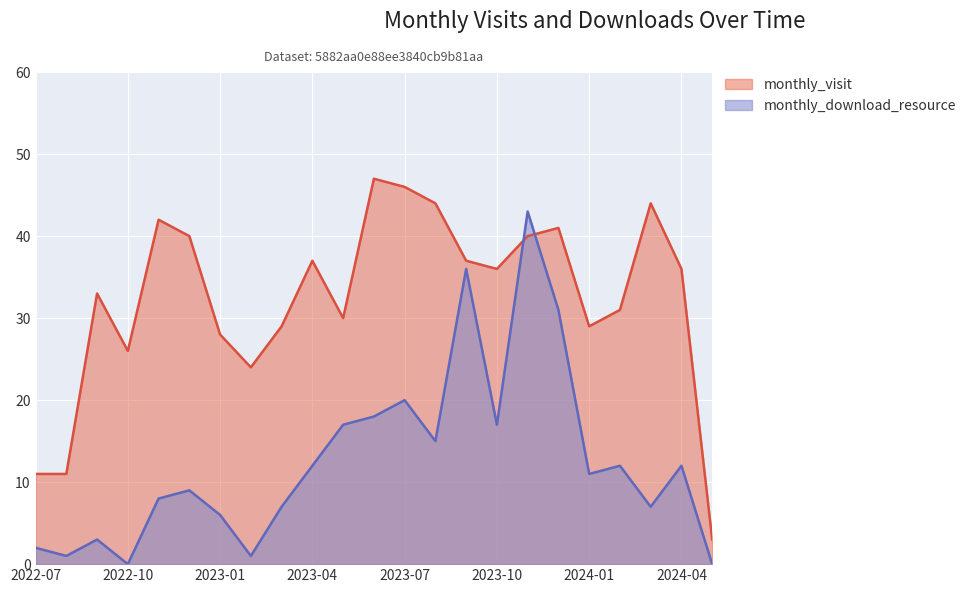

What is the maximum value for monthly_download_resource?

43